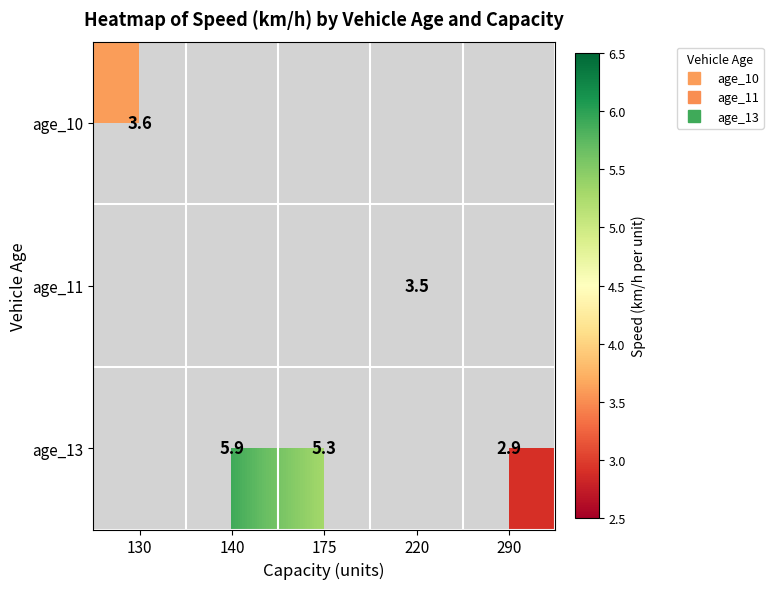

Between 140 and 220, which series saw the biggest shift?

age_13